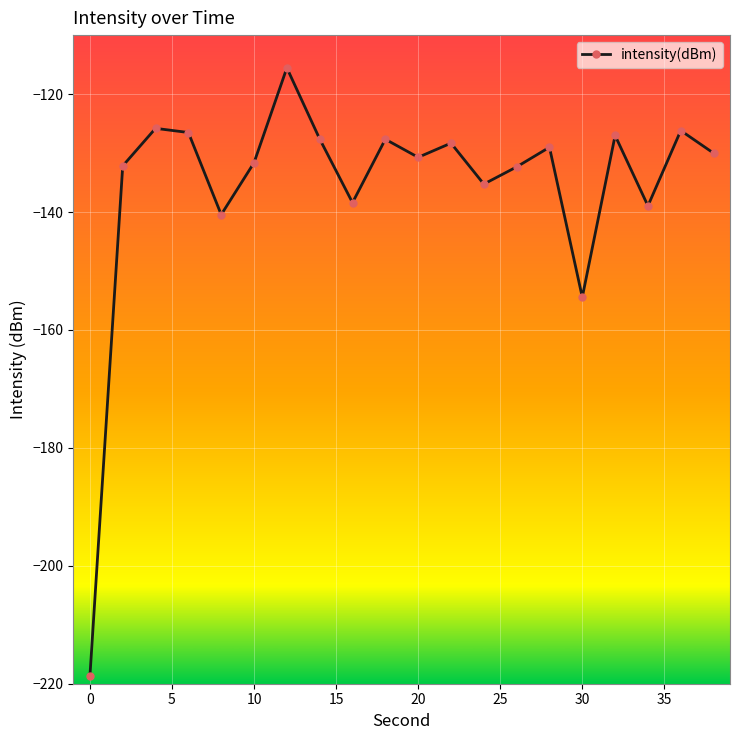

What is the smallest value displayed?

-218.7